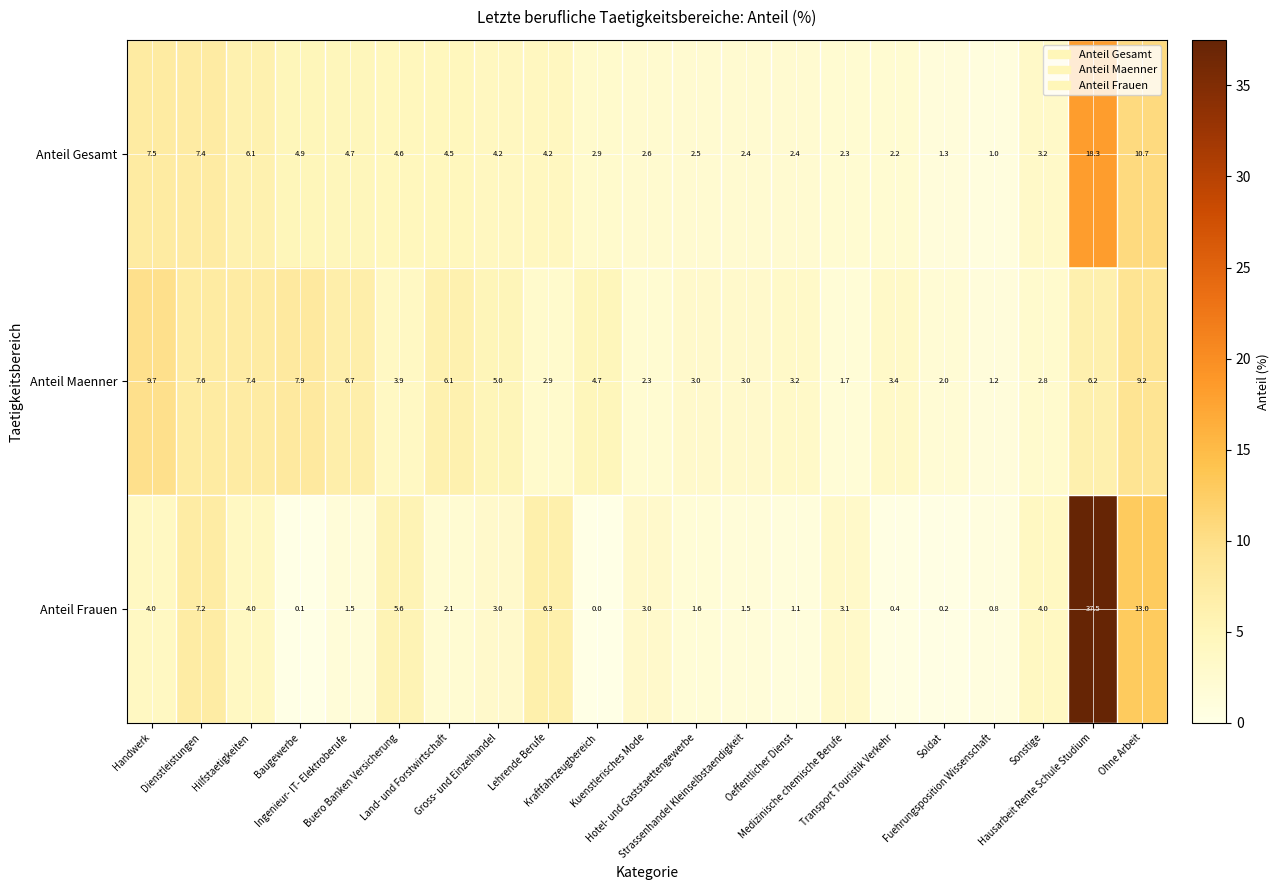

What is the maximum value shown in the chart?

37.5